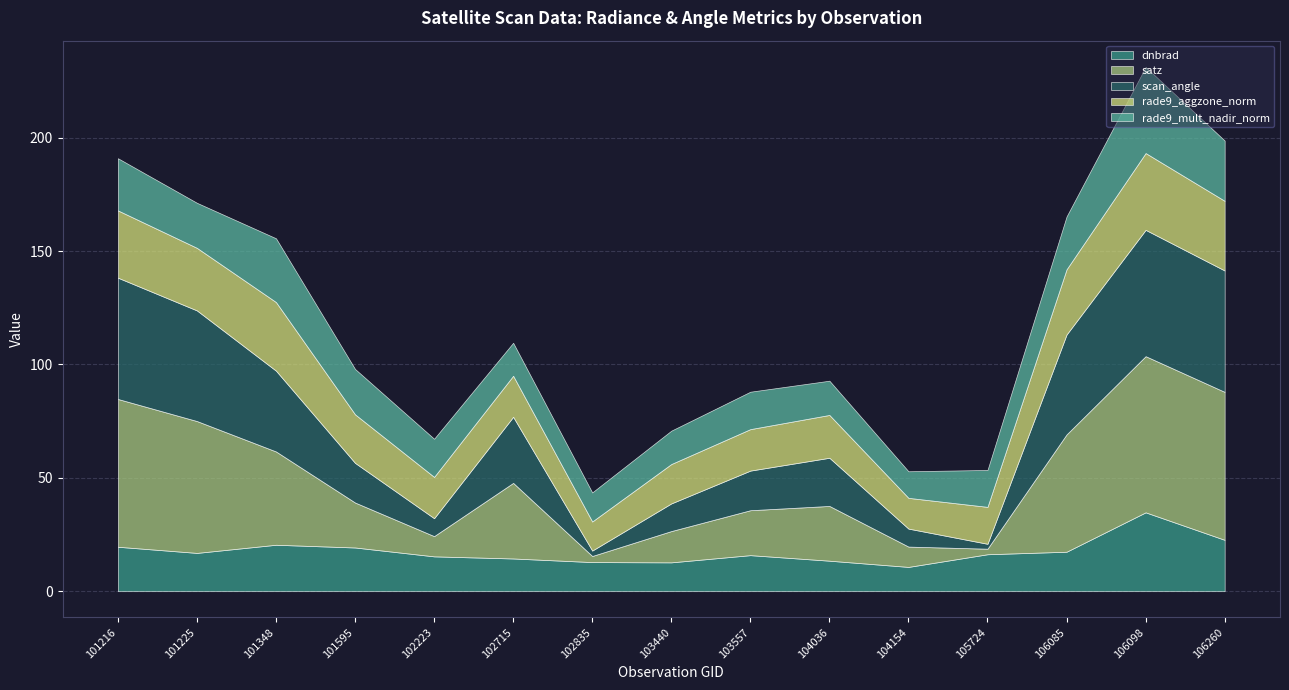

True or false: scan_angle and satz intersect in this chart.

False